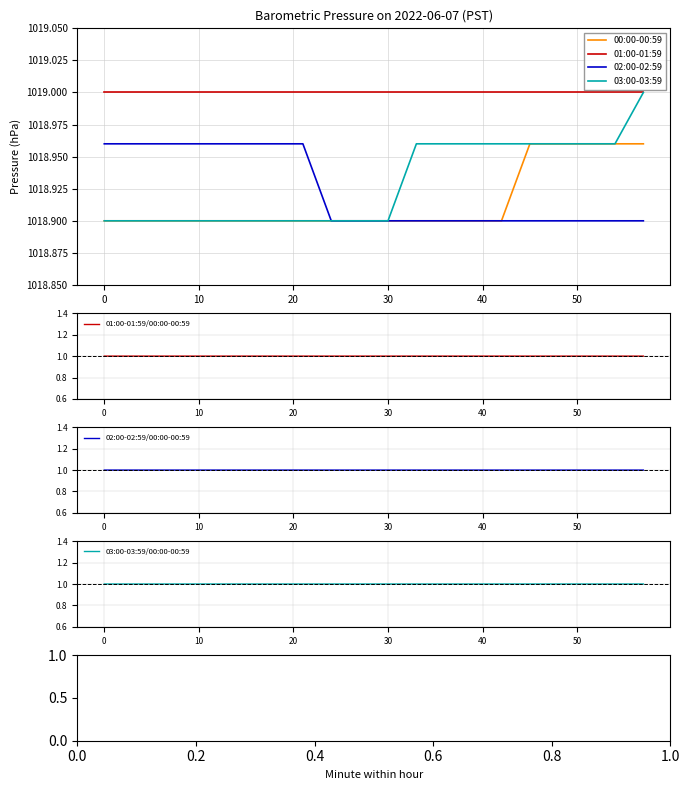

Which has a higher value, 48 or 36?

48